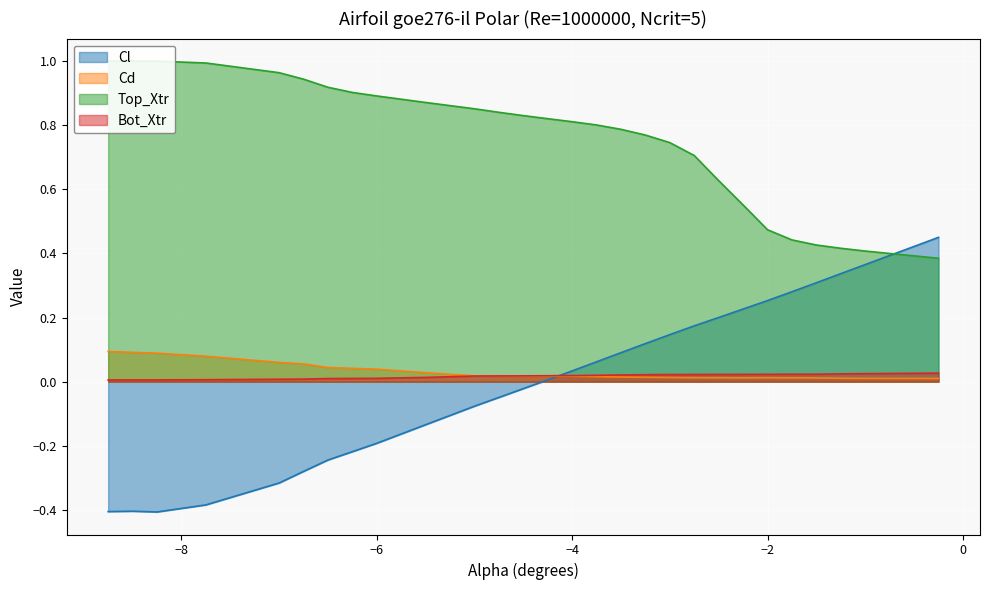

How many series are shown in this chart?

4